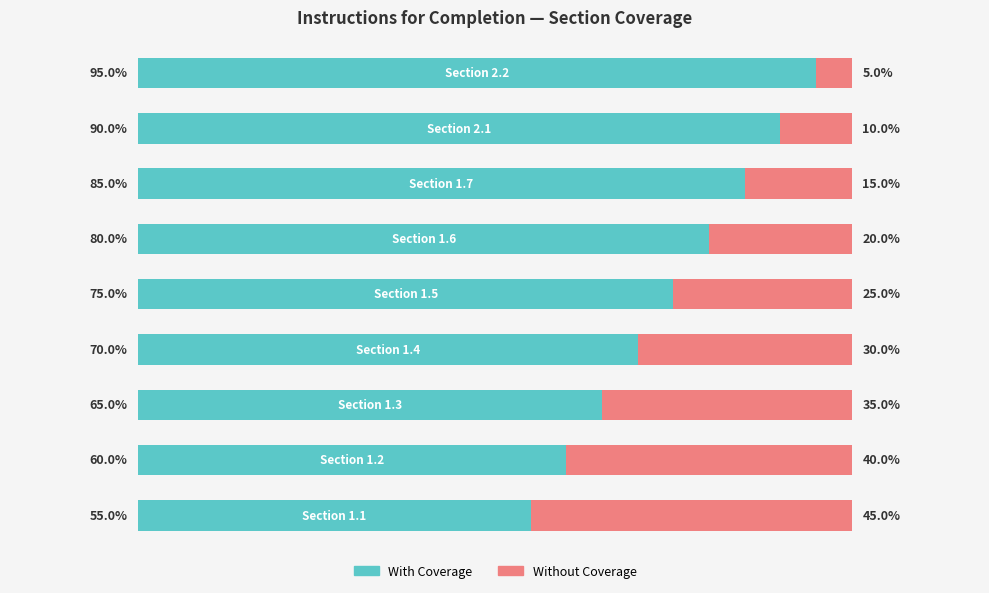

List the series in order of their peak value, highest first.

With Coverage, Without Coverage